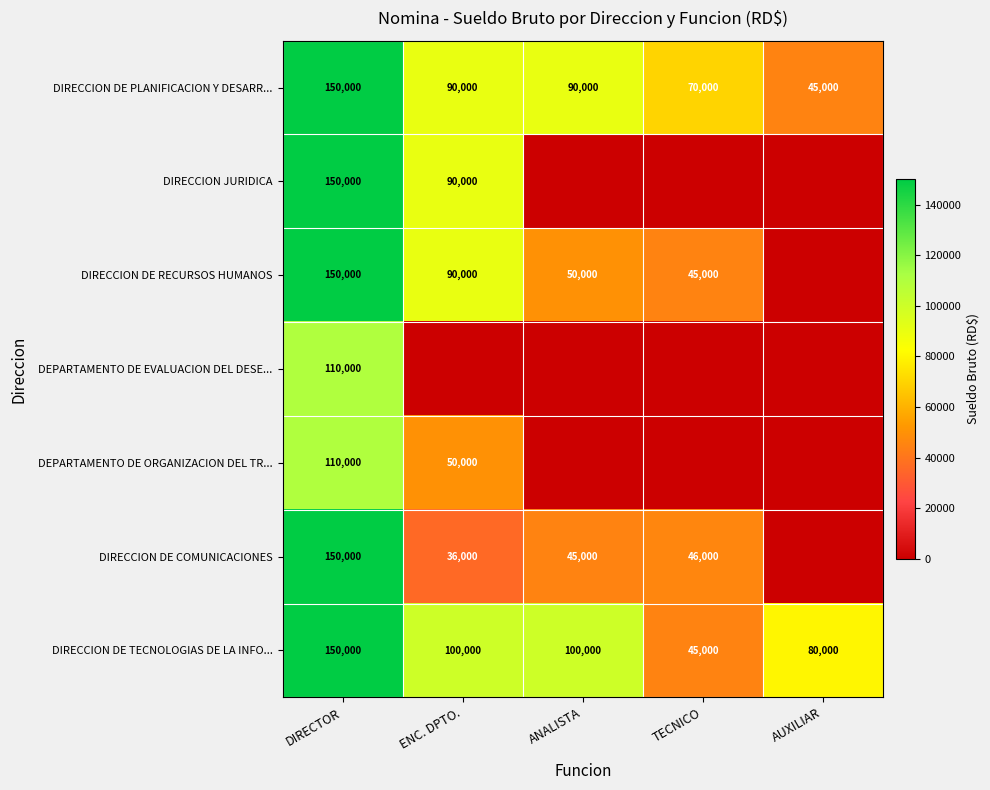

The DIRECCION DE TECNOLOGIAS DE LA INFO... series shows 21876 at ENC. DPTO.. True or false?

False